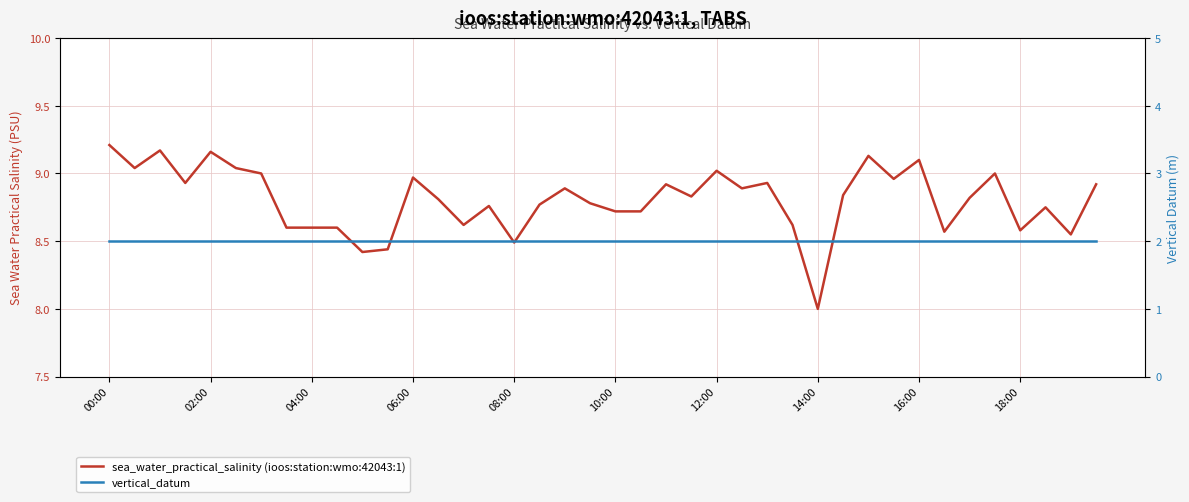

What is the total value across all series at 11?

10.4